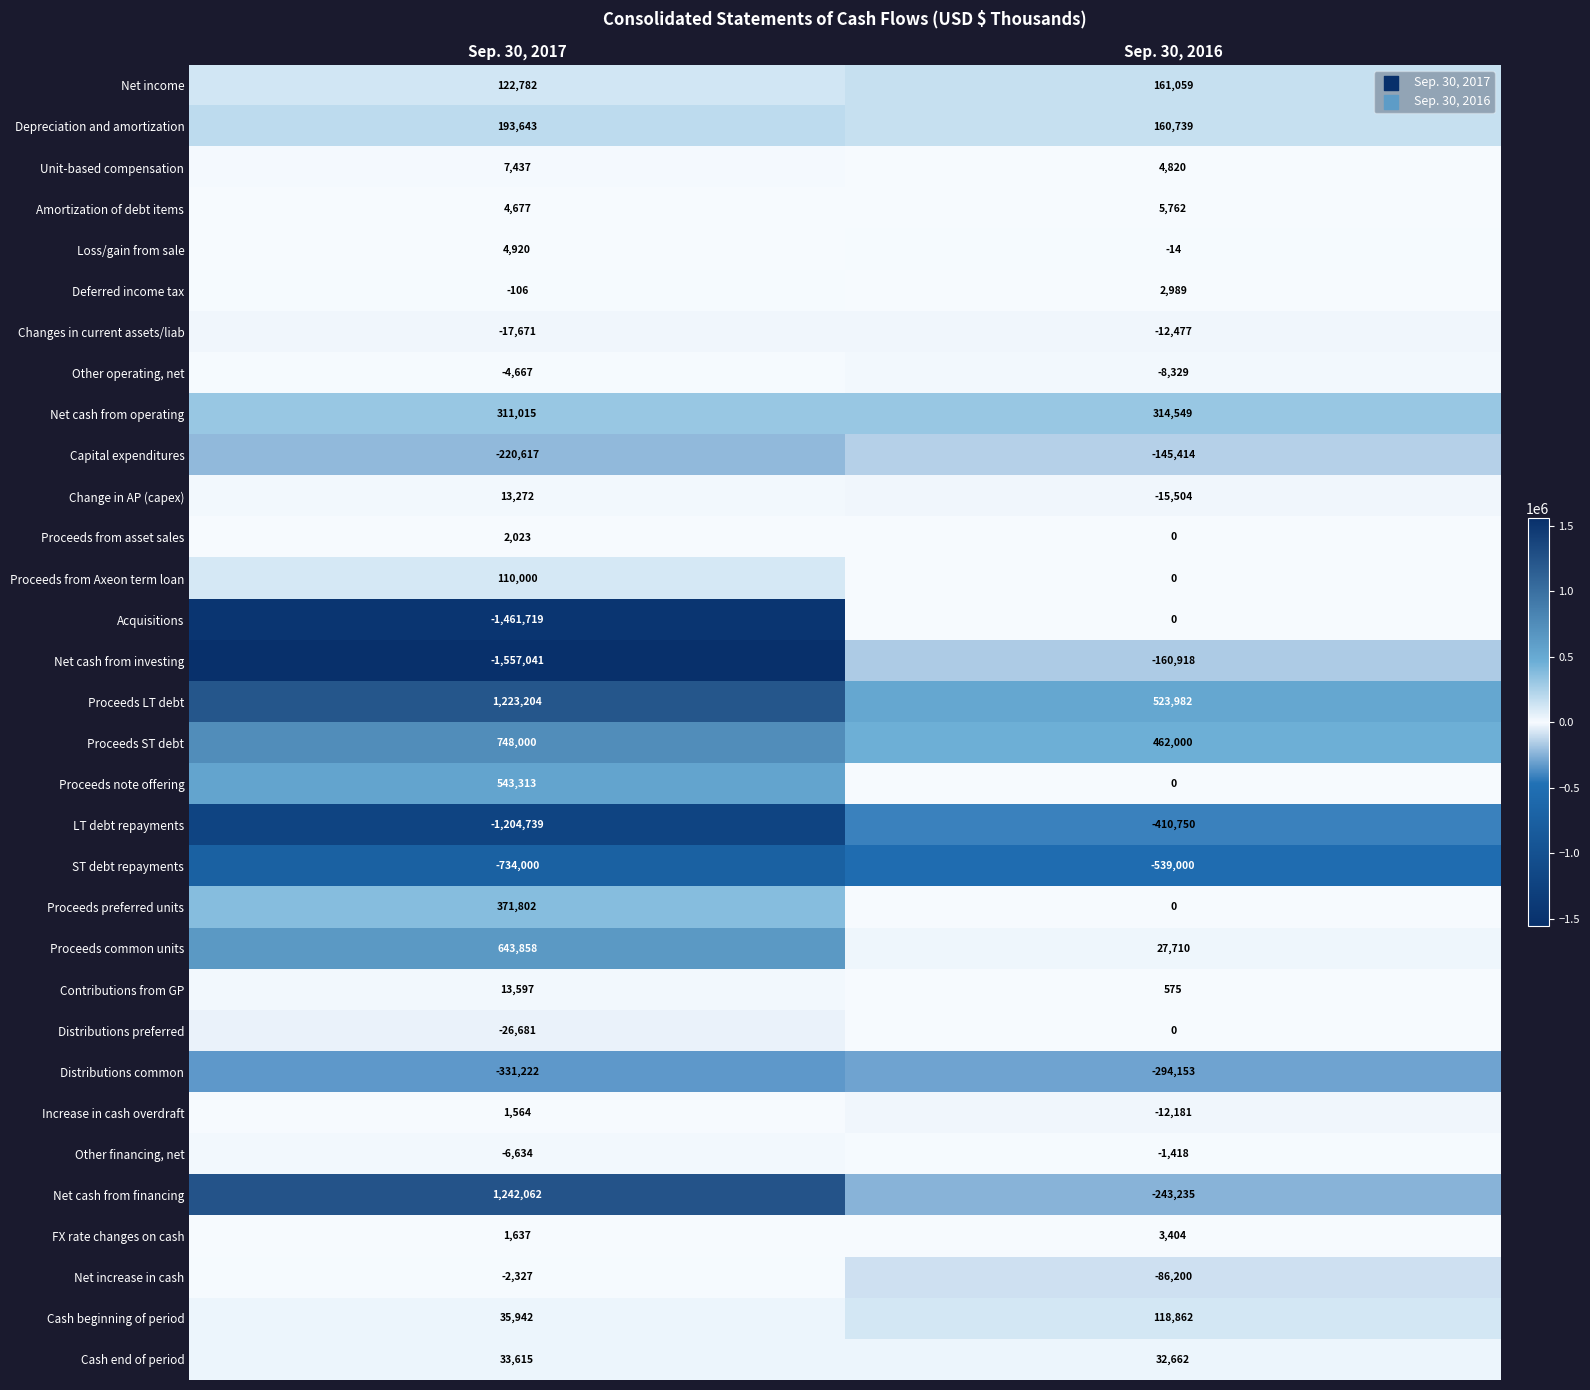

At which category is the sum across all series the highest?

Sep. 30, 2017